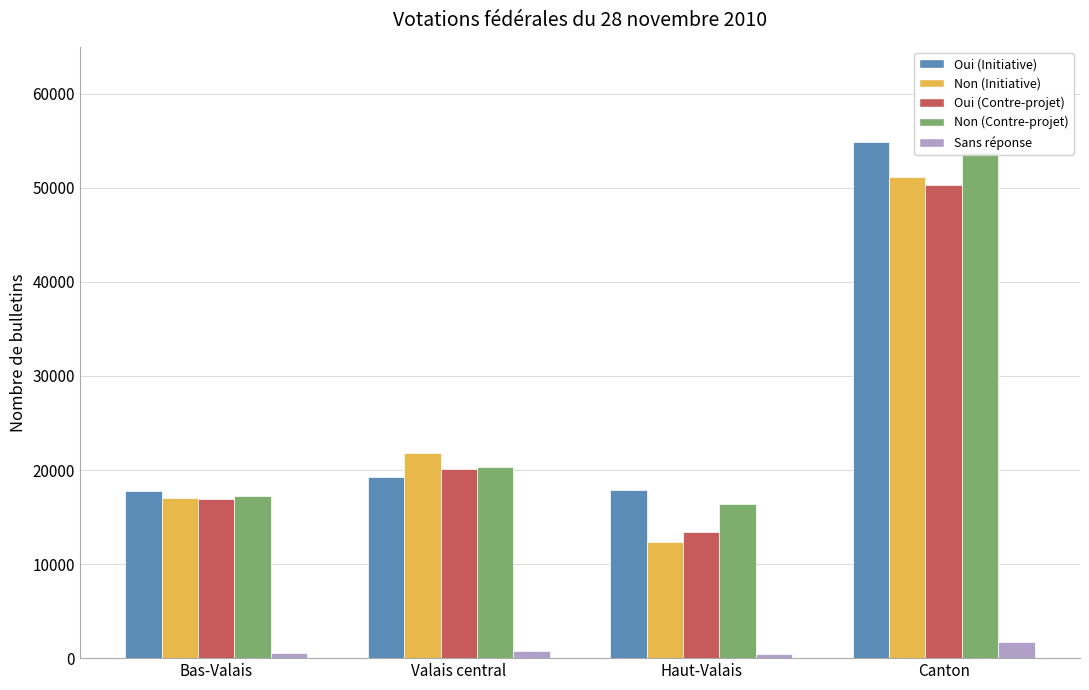

At which category is the sum across all series the highest?

Canton